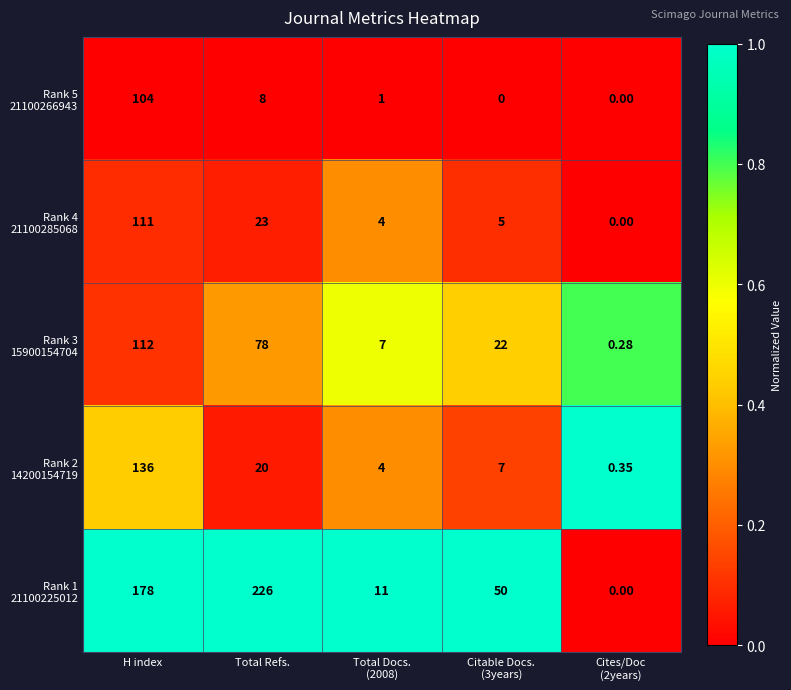

At which category does the chart reach its peak across all series?

Total Refs.